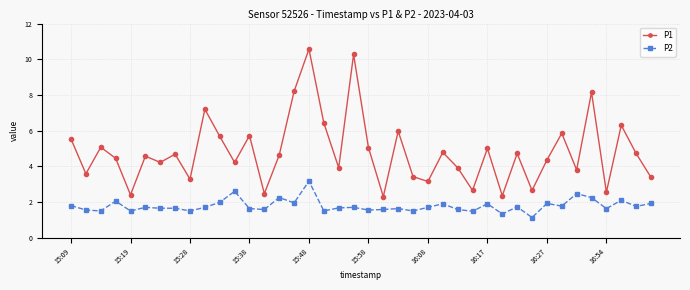

Which series has the widest spread of values?

P1